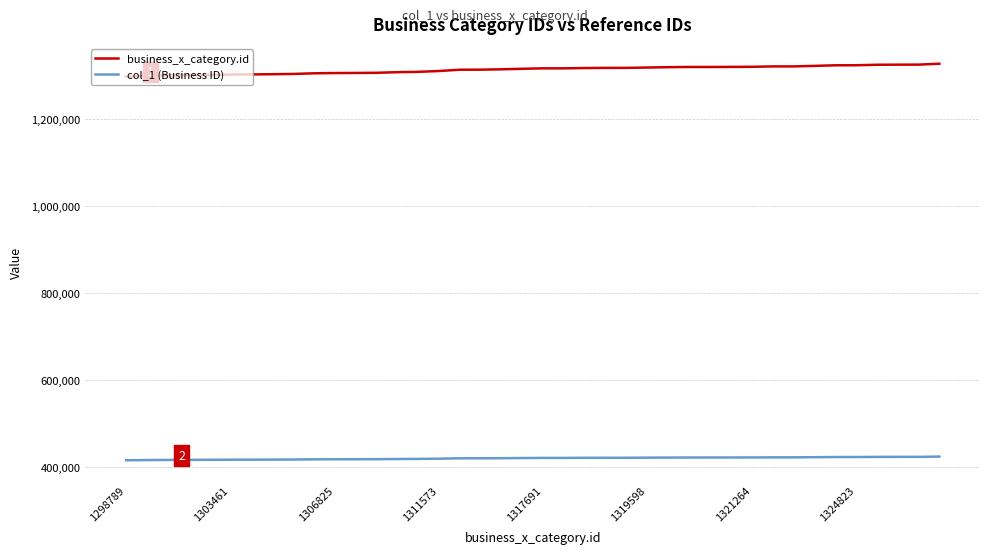

What is the maximum value shown in the chart?

1328363